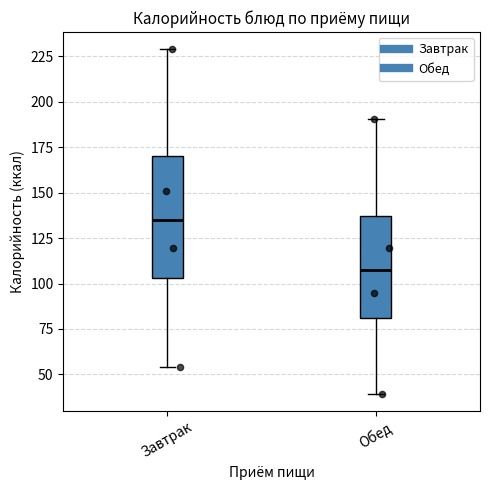

Reading left to right, read every box against the y-axis: the position of its median line, the range the box covers, and the ends of its whiskers. The values are not printed on the chart, so give them approximately, as read against the axis.

Завтрак: median 135, box 105 to 170, whiskers 55 to 230
Обед: median 105, box 80 to 135, whiskers 40 to 190